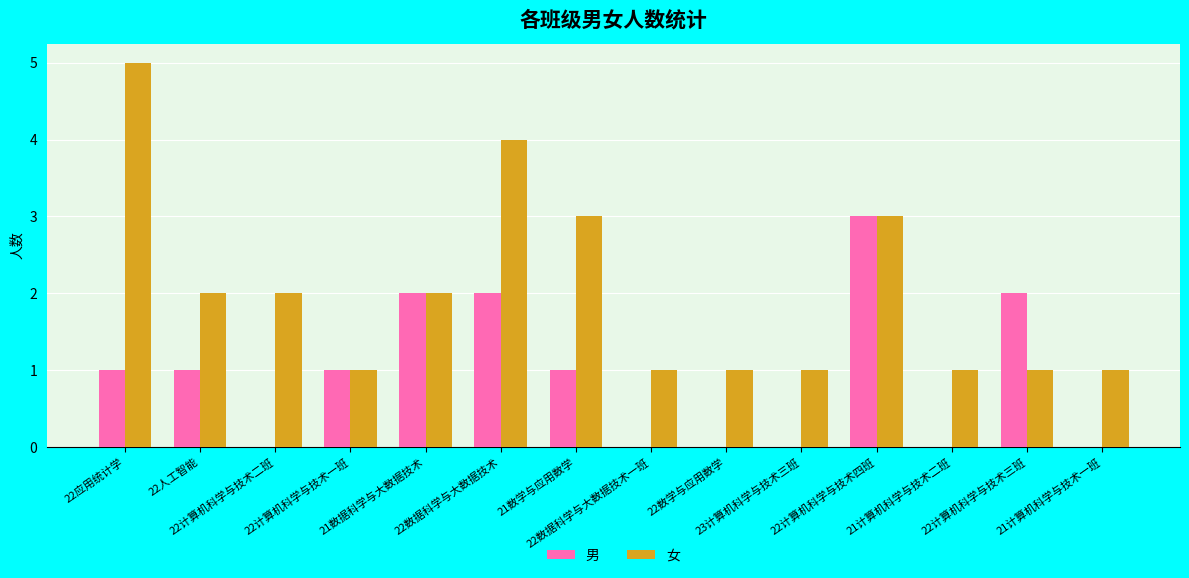

What is the greatest value displayed?

5